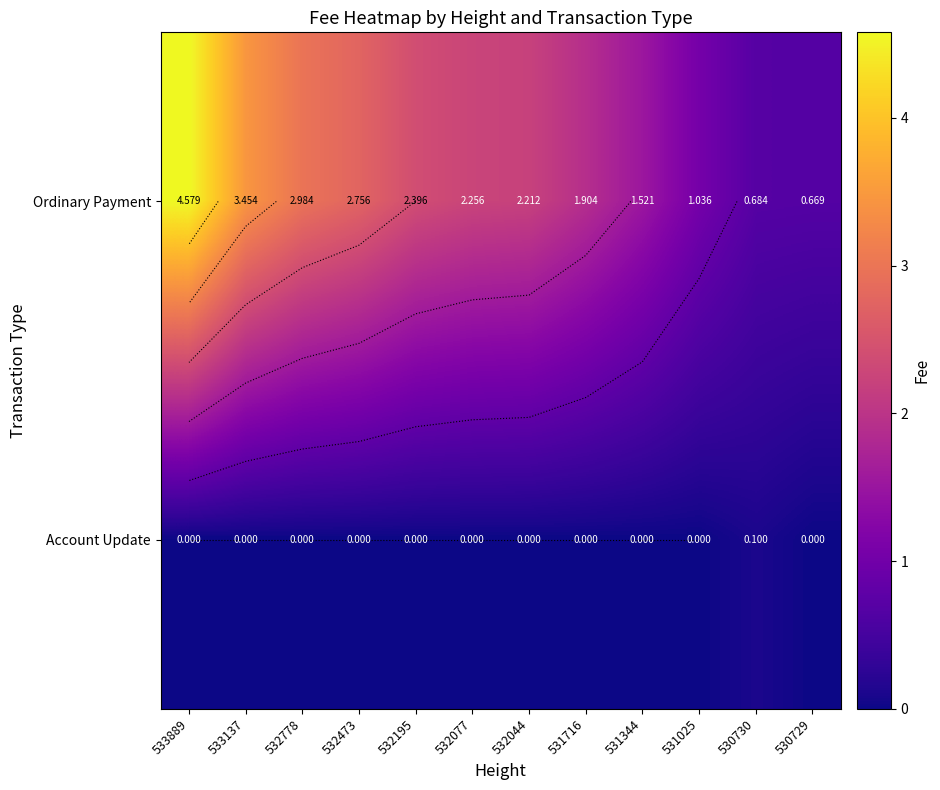

How many data points in Ordinary Payment are less than 2?

5